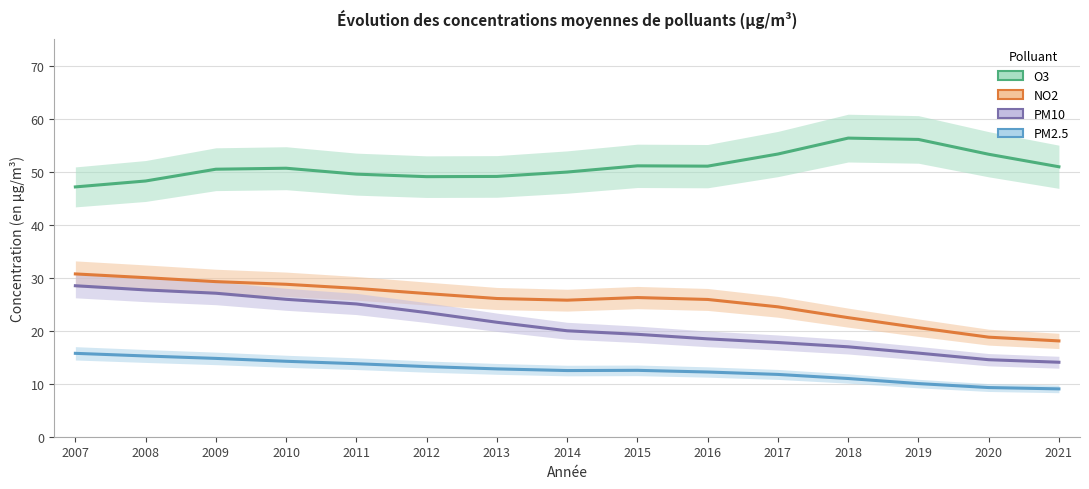

True or false: NO2 and PM10 cross at least once.

False